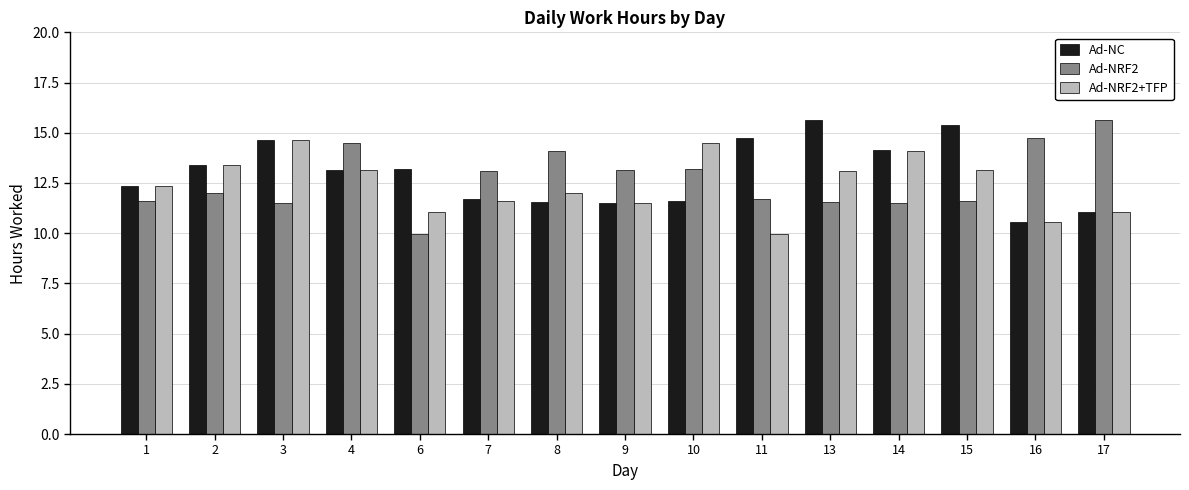

What is the average value of the Ad-NC series?

13.0